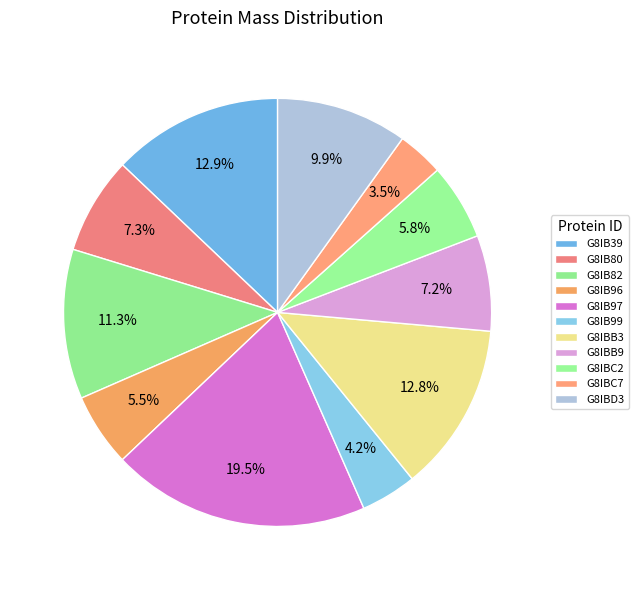

To the nearest percent, what is the average slice percentage?

9%